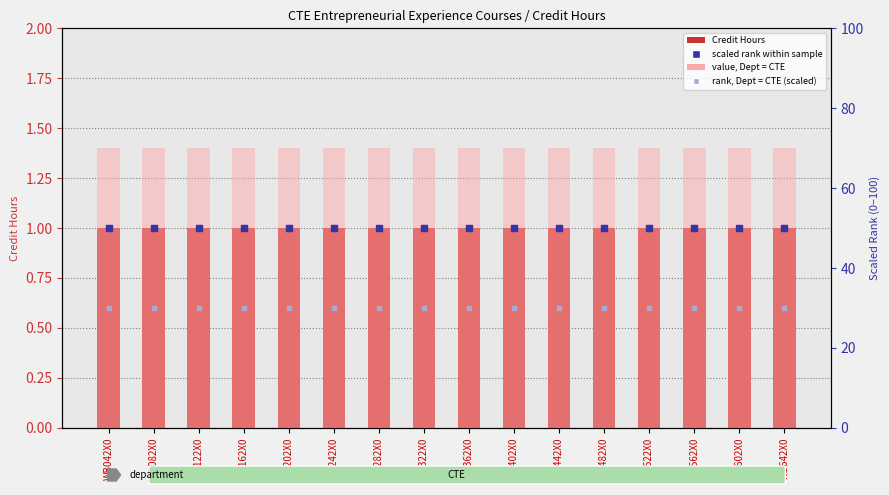

Which series contains the highest Y value?

value, Dept = CTE